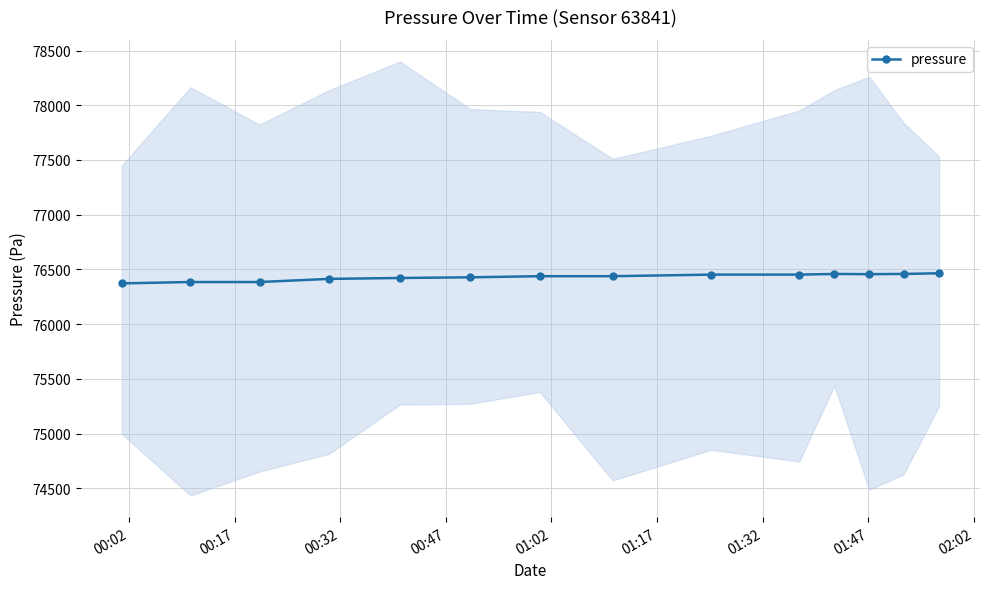

How many values are below 76437?

6